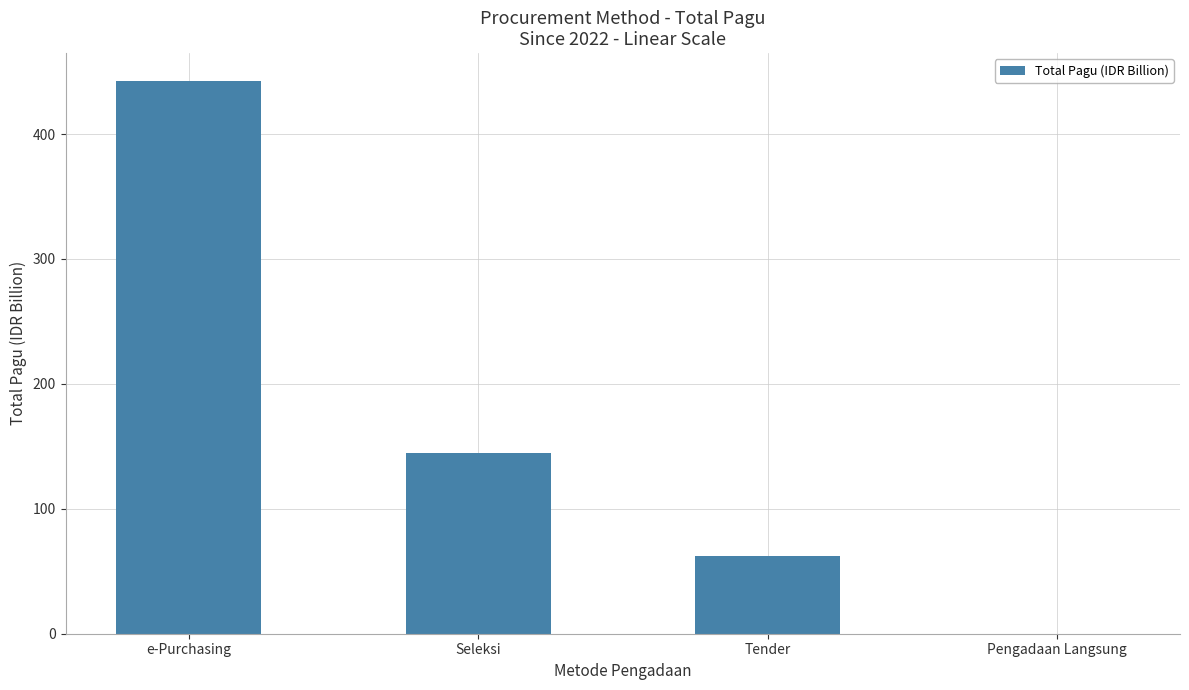

What is the sum of all values?

649.3